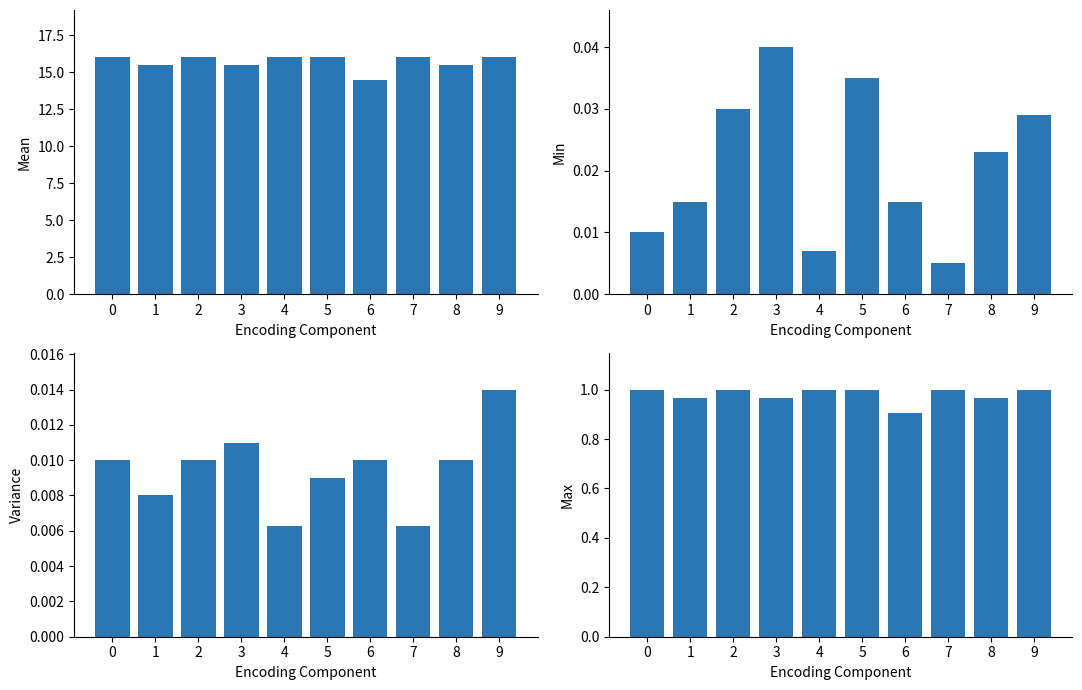

Where is Max nearest to the value 0?

6